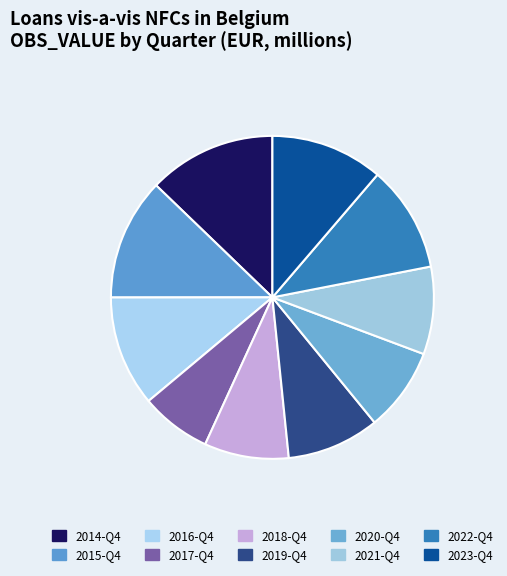

Is the sum of 2018-Q4 and 2019-Q4 greater than half?

No